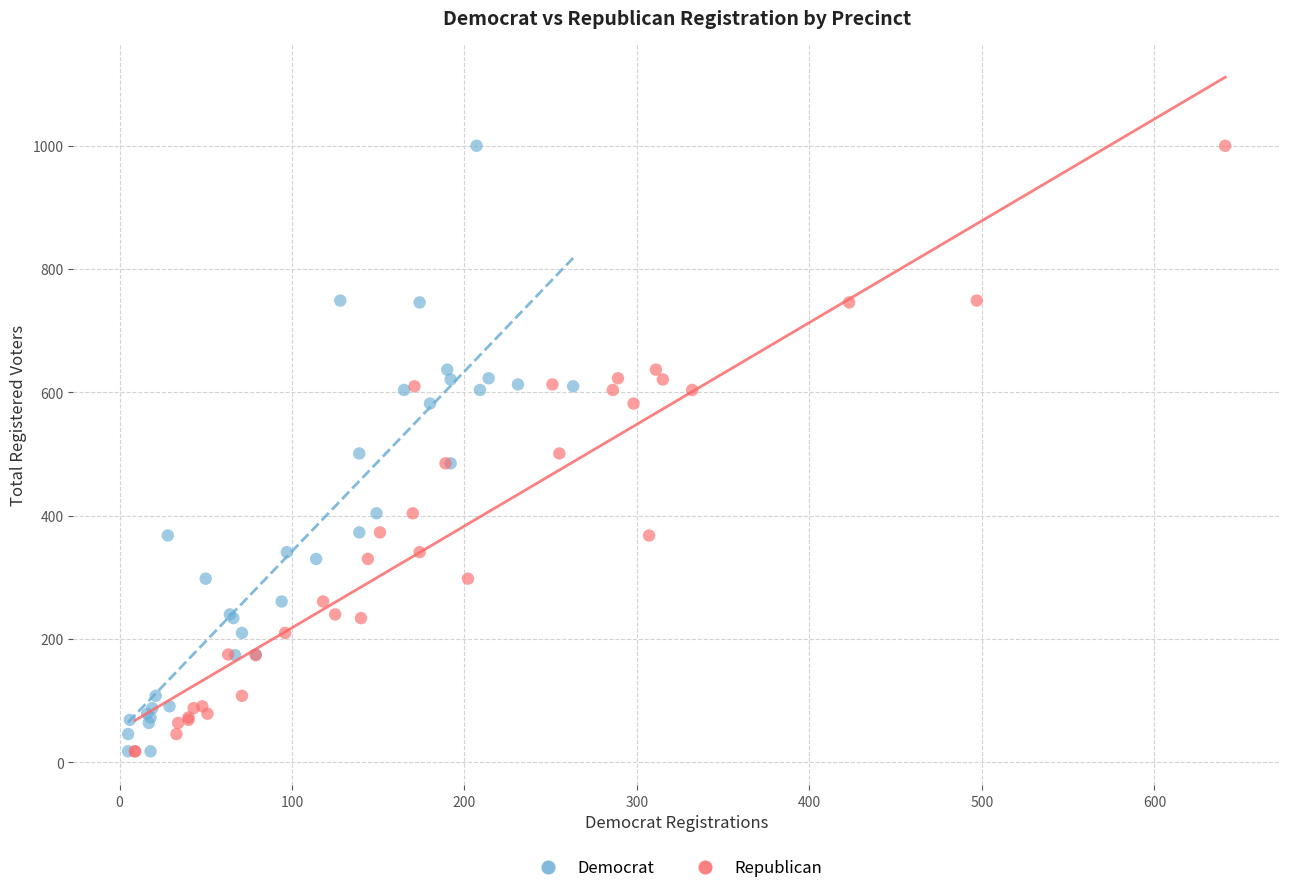

What are all the series names shown in the legend?

Democrat, Republican